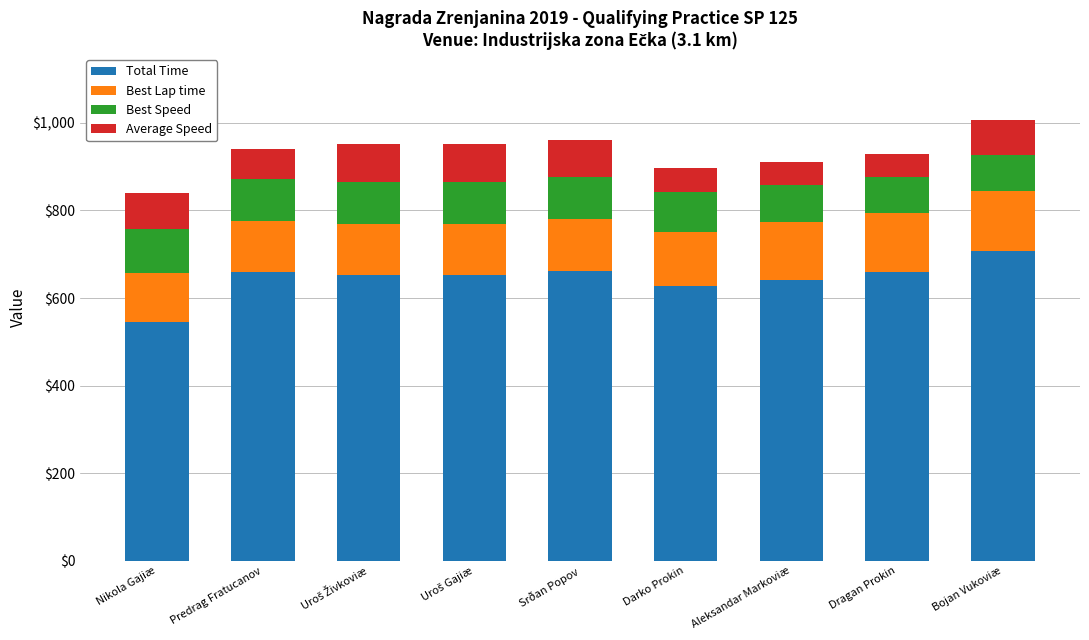

What is the maximum value for Total Time?

707.9